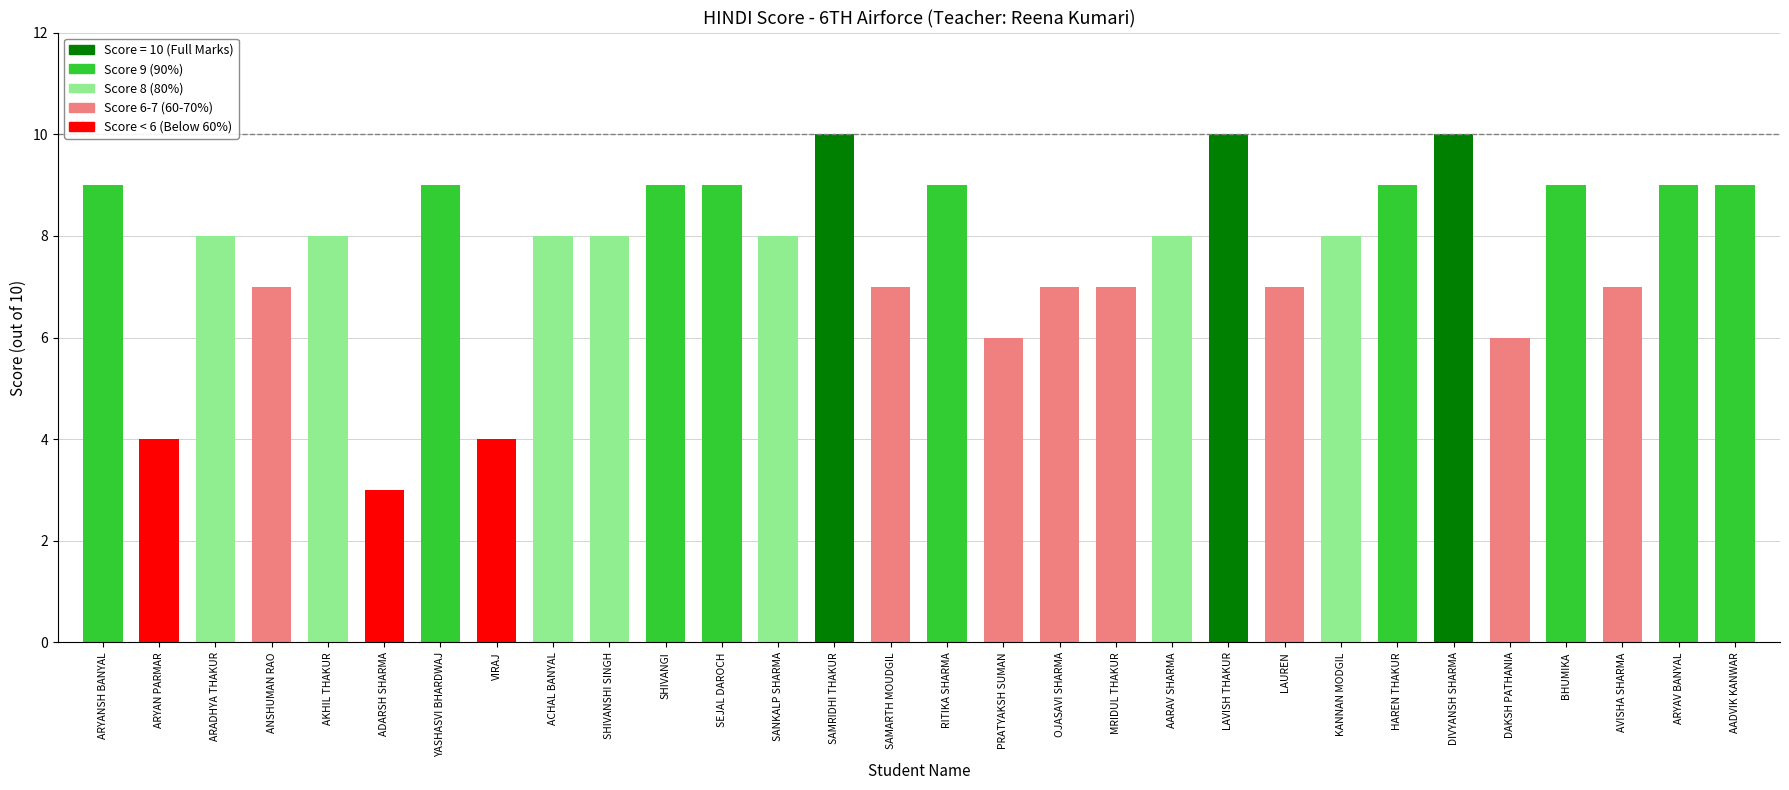

What is the difference between the maximum and minimum values?

7